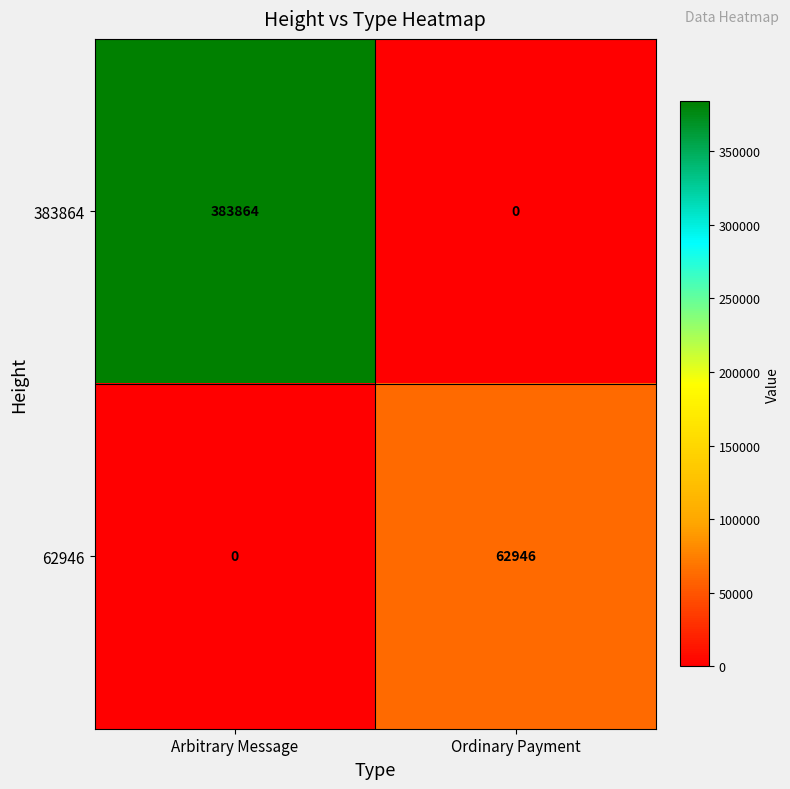

Reading right to left, list all the values displayed in this chart.

383864: 0	383864
62946: 62946	0